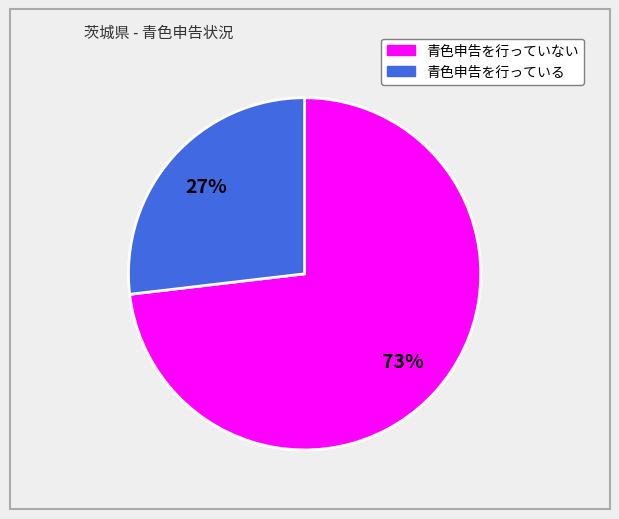

How many segments does this pie chart have?

2